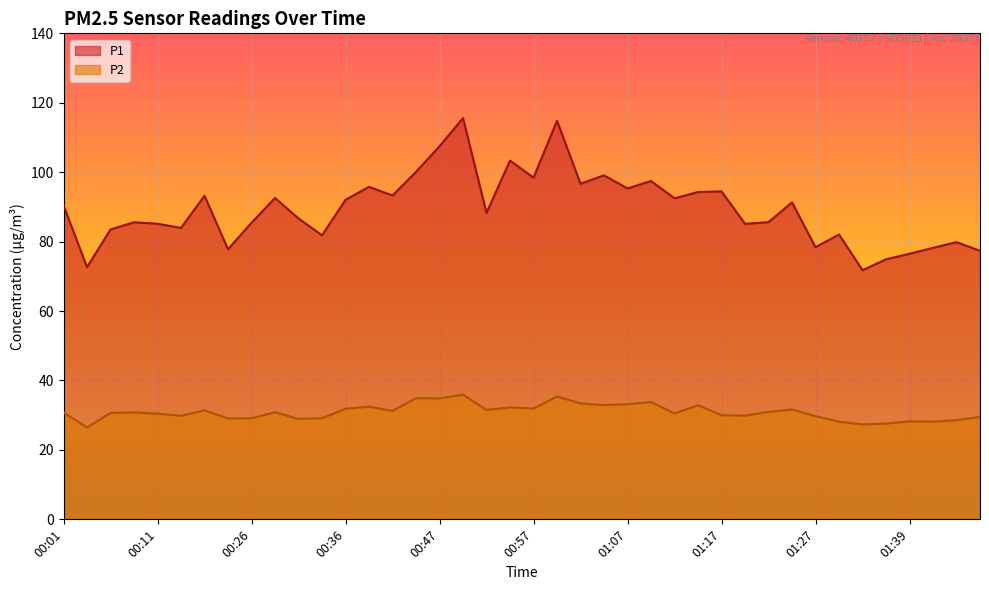

Reading left to right, transcribe all the data shown in this chart.

P1: 00:01=90.4	00:04=72.7	00:06=83.5	00:09=85.6	00:11=85.2	00:14=84.0	00:16=93.2	00:21=77.8	00:26=85.4	00:29=92.6	00:31=86.7	00:34=81.8	00:36=92.0	00:39=95.8	00:42=93.3	00:44=100.1	00:47=107.5	00:49=115.6	00:52=88.3	00:54=103.3	00:57=98.4	00:59=114.8	01:02=96.7	01:04=99.1	01:07=95.3	01:09=97.5	01:12=92.5	01:14=94.3	01:17=94.5	01:19=85.1	01:22=85.6	01:24=91.3	01:27=78.4	01:32=82.0	01:34=71.8	01:37=74.9	01:39=76.5	01:42=78.2	01:48=79.8	01:50=77.3
P2: 00:01=30.8	00:04=26.5	00:06=30.6	00:09=30.8	00:11=30.4	00:14=29.8	00:16=31.4	00:21=29.1	00:26=29.1	00:29=30.9	00:31=28.9	00:34=29.1	00:36=31.9	00:39=32.5	00:42=31.2	00:44=34.9	00:47=34.8	00:49=35.9	00:52=31.5	00:54=32.2	00:57=31.9	00:59=35.4	01:02=33.4	01:04=32.9	01:07=33.2	01:09=33.8	01:12=30.5	01:14=32.9	01:17=30.0	01:19=29.9	01:22=30.9	01:24=31.6	01:27=29.7	01:32=28.1	01:34=27.3	01:37=27.6	01:39=28.2	01:42=28.1	01:48=28.6	01:50=29.5